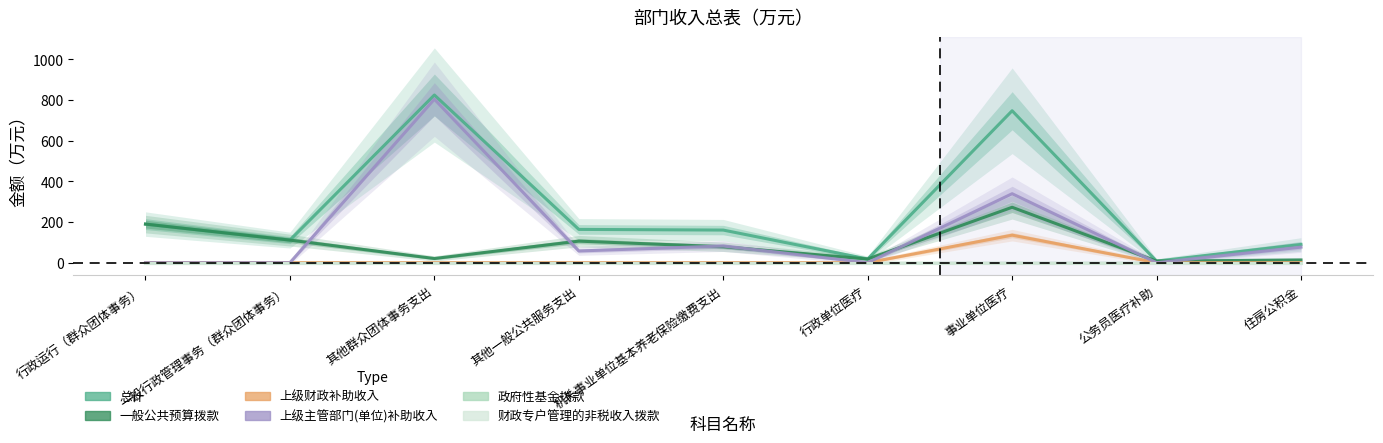

At which label is 一般公共预算拨款 closest to 140?

一般行政管理事务（群众团体事务）